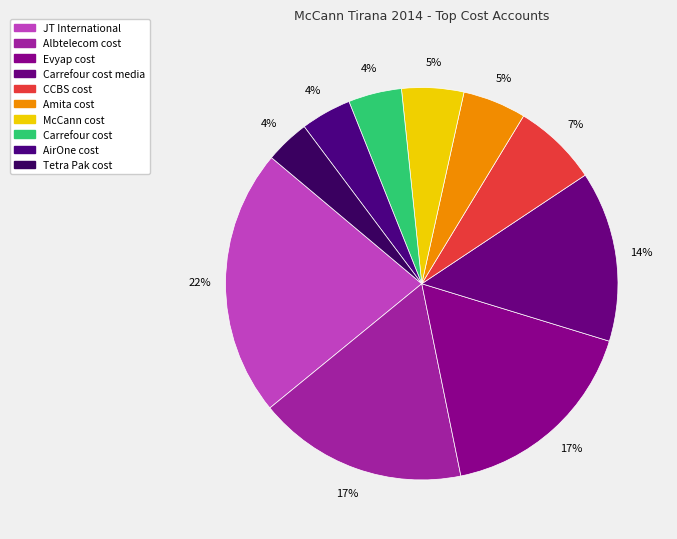

Is there any slice that represents more than half of the pie?

No